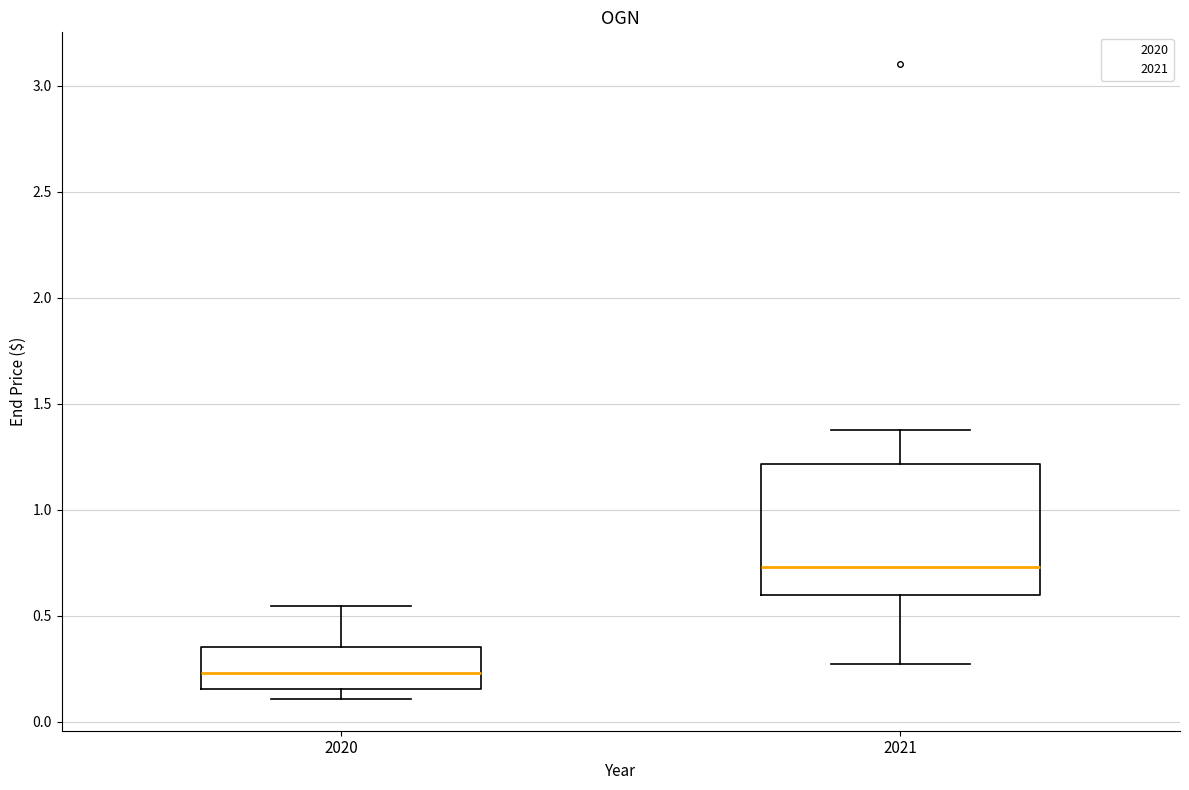

Which box has the highest median line?

2021